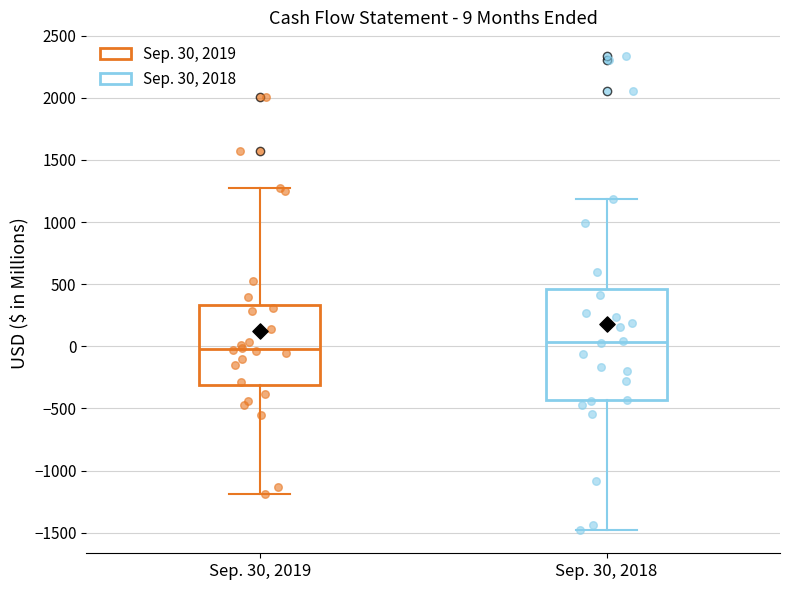

Comparing the boxes themselves (not the whiskers), which one is the tallest?

Sep. 30, 2018